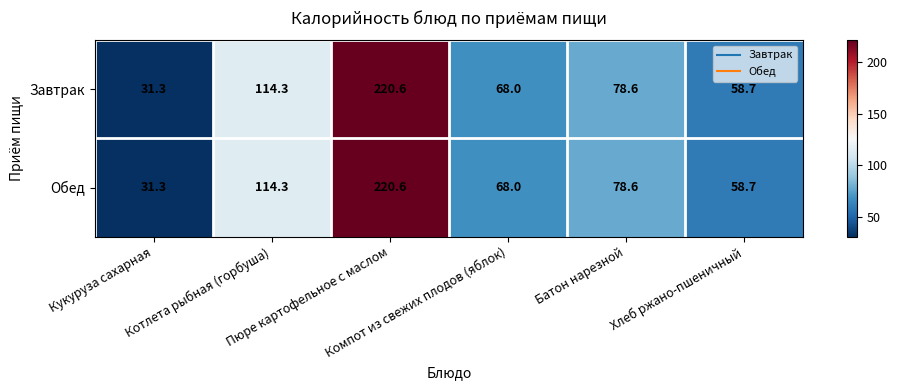

What is the greatest value displayed?

220.6